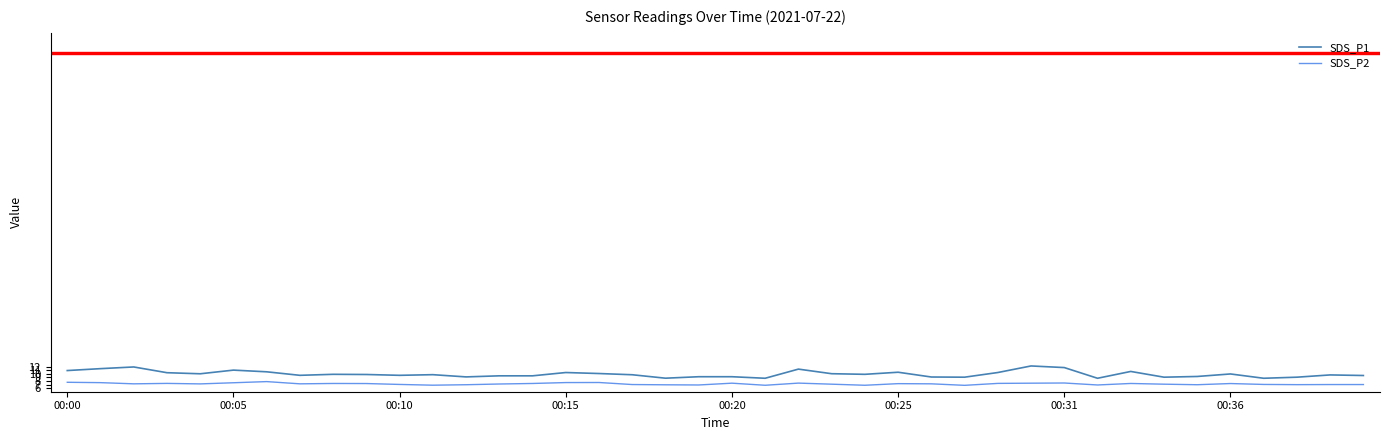

List the series in order of their peak value, lowest first.

SDS_P2, SDS_P1